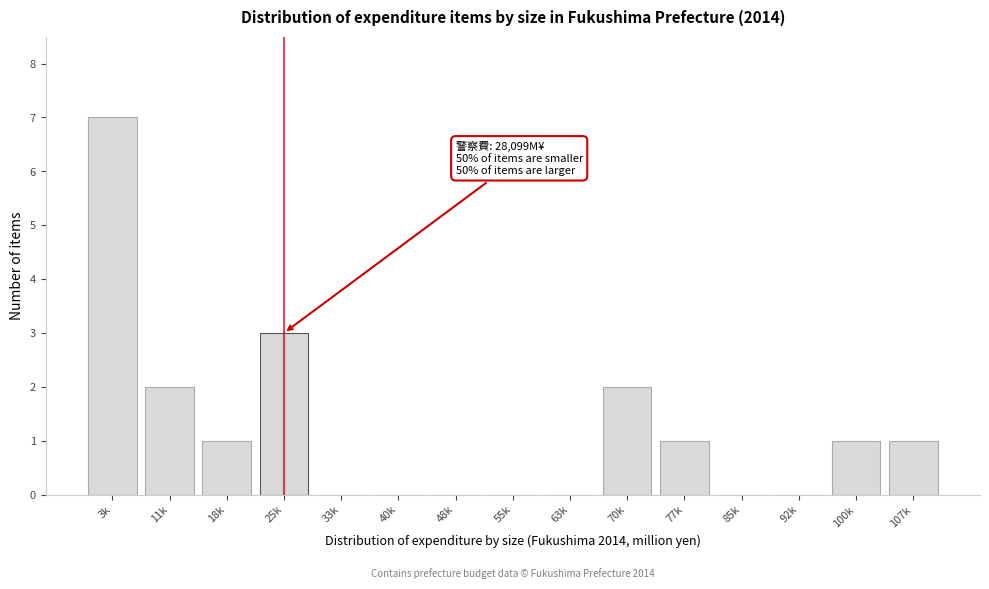

Reading right to left, transcribe all the data shown in this chart.

107k=1	100k=1	92k=0	85k=0	77k=1	70k=2	63k=0	55k=0	48k=0	40k=0	33k=0	25k=3	18k=1	11k=2	3k=7